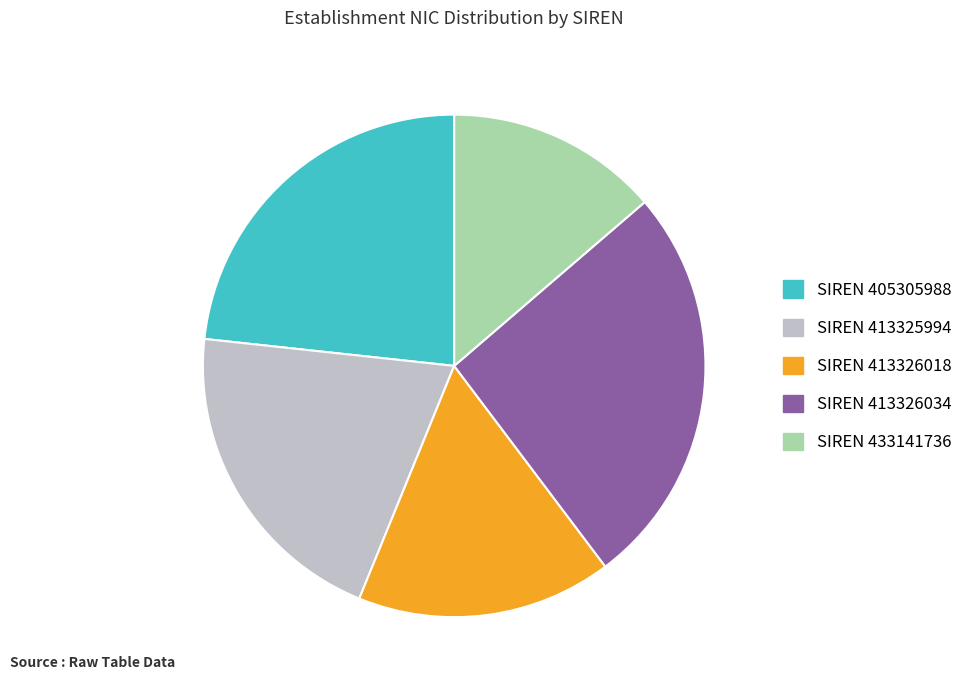

Does any single category account for the majority?

No